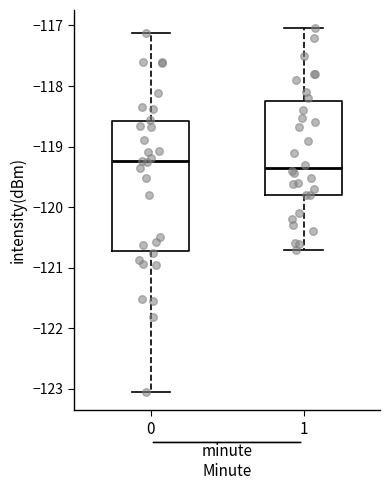

Which box's median line is the highest?

0